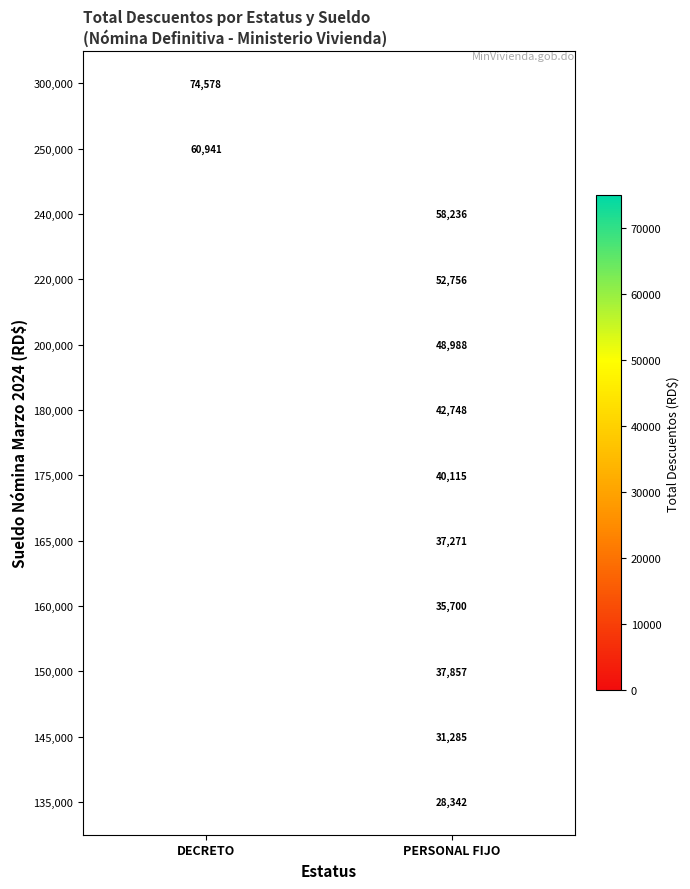

Is the value of 240,000 at PERSONAL FIJO greater than the value of 300,000 at DECRETO?

No